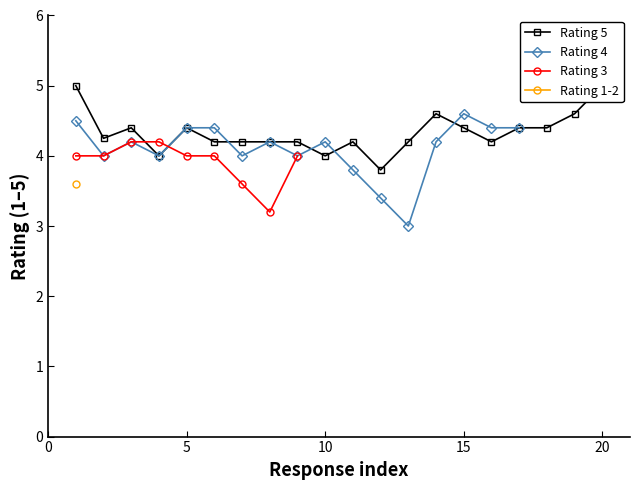

What is the minimum value for Rating 4?

3.0